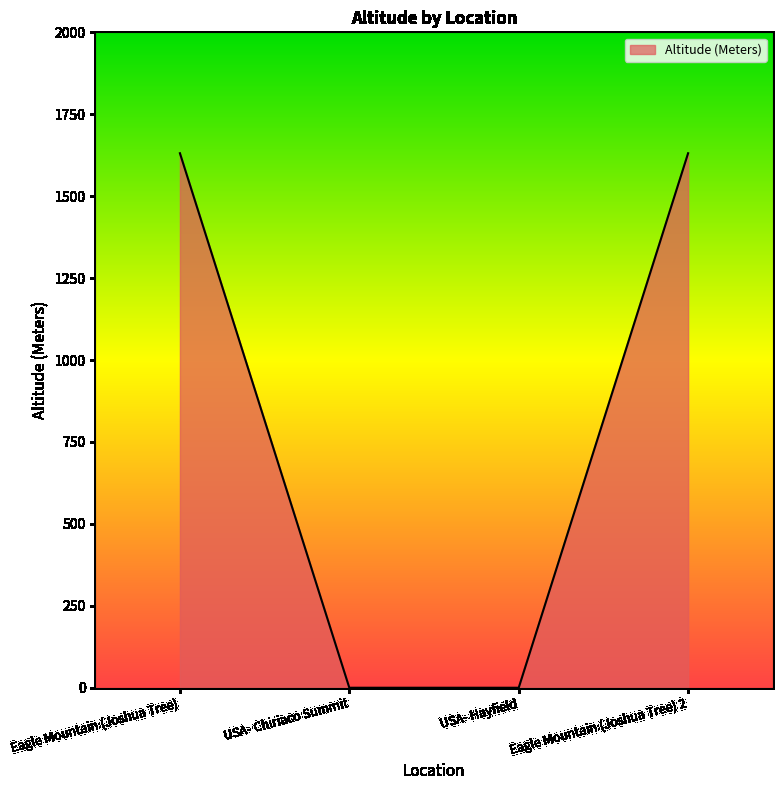

The value at USA- Chiriaco Summit is -911. True or false?

False